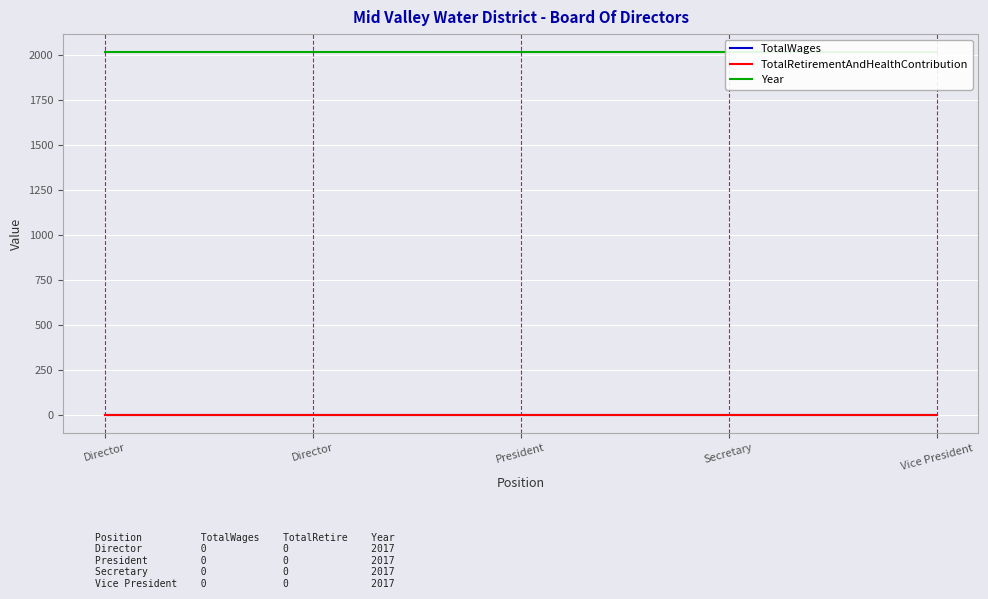

Reading left to right, list all the values displayed in this chart.

TotalWages: 0	0	0	0	0
TotalRetirementAndHealthContribution: 0	0	0	0	0
Year: 2017	2017	2017	2017	2017